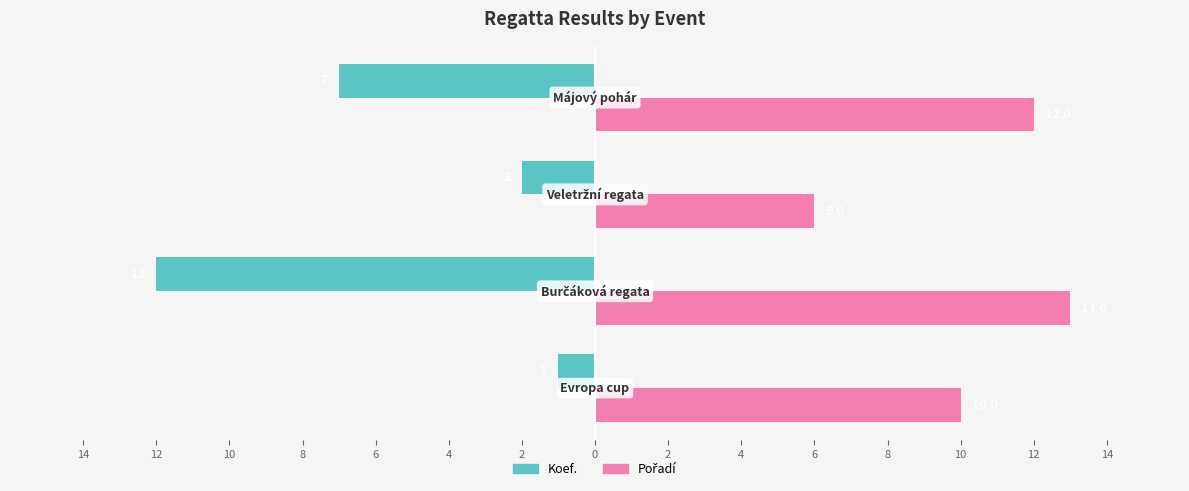

List the series in order of their overall mean, lowest first.

Koef., Pořadí